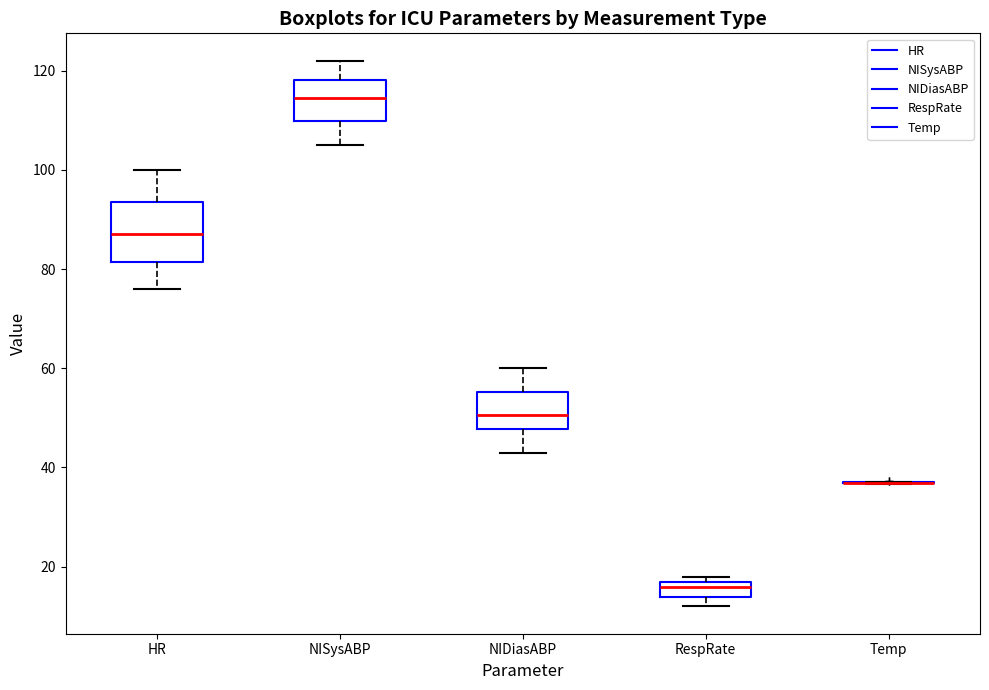

Reading left to right, transcribe this box plot: for each box, give where its median line is, the range the box spans, and where its two whiskers end, as read against the y-axis. The values are not printed on the chart, so give them approximately, as read against the axis.

HR: median 88, box 82 to 94, whiskers 76 to 100
NISysABP: median 114, box 110 to 118, whiskers 106 to 122
NIDiasABP: median 50, box 48 to 56, whiskers 44 to 60
RespRate: median 16, box 14 to 18, whiskers 12 to 18 (just above the box's upper edge)
Temp: box collapsed to a line at 36, whiskers 36 to 38